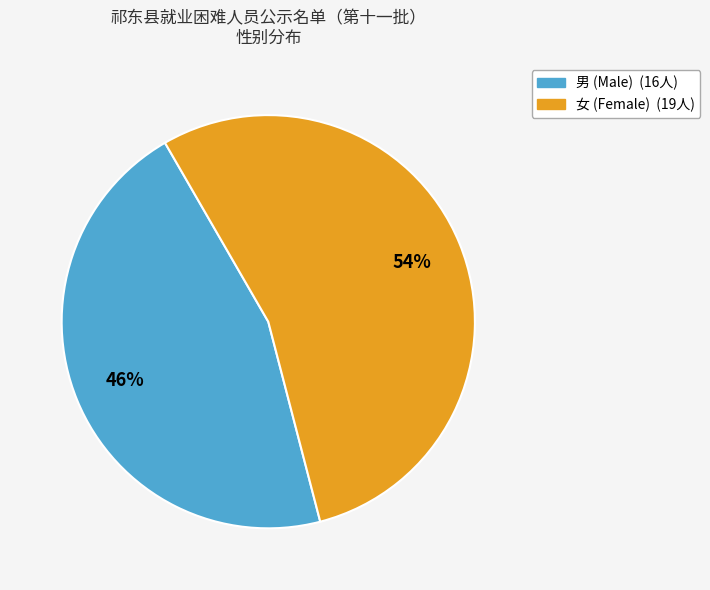

Which slice is the largest?

女